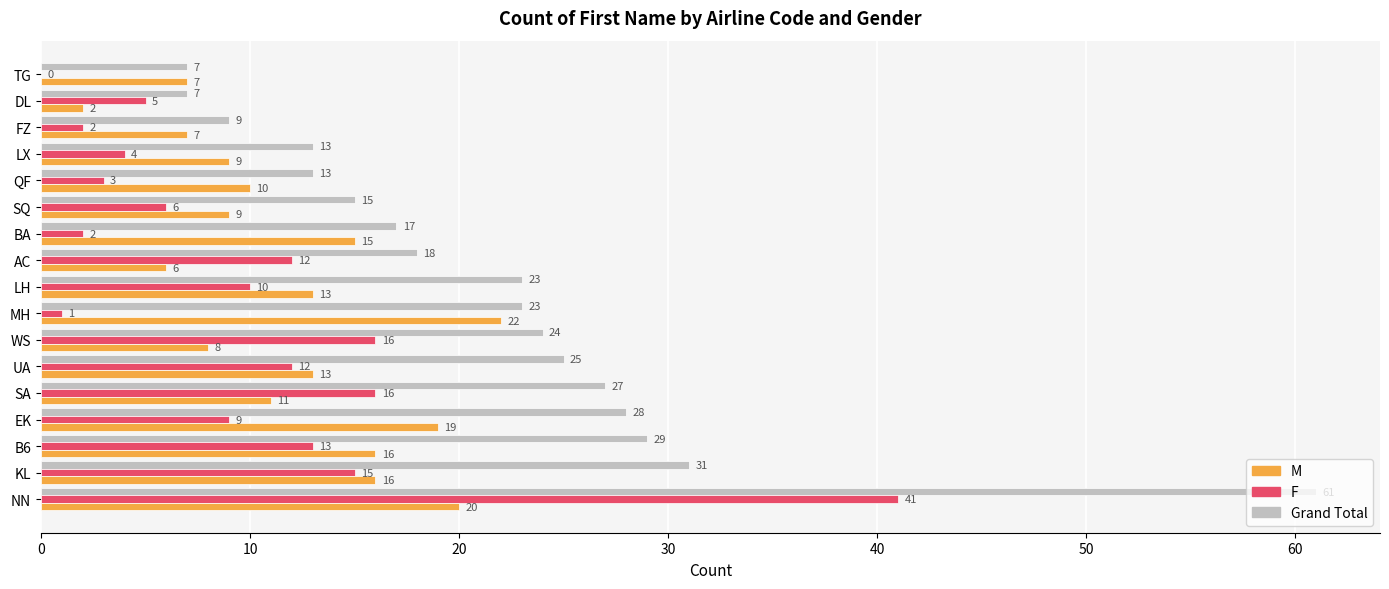

Is it true that Grand Total equals 12 at WS?

False